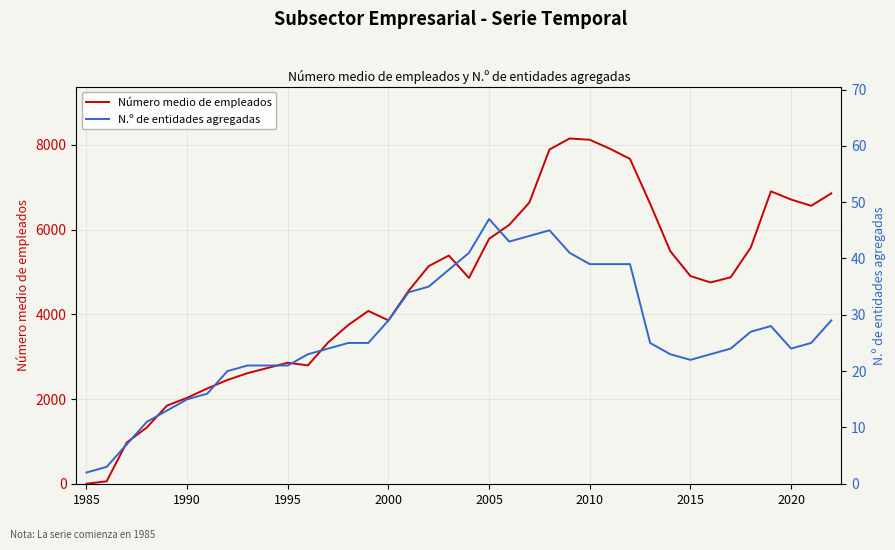

List the series in order of their overall mean, lowest first.

N.º de entidades agregadas, Número medio de empleados